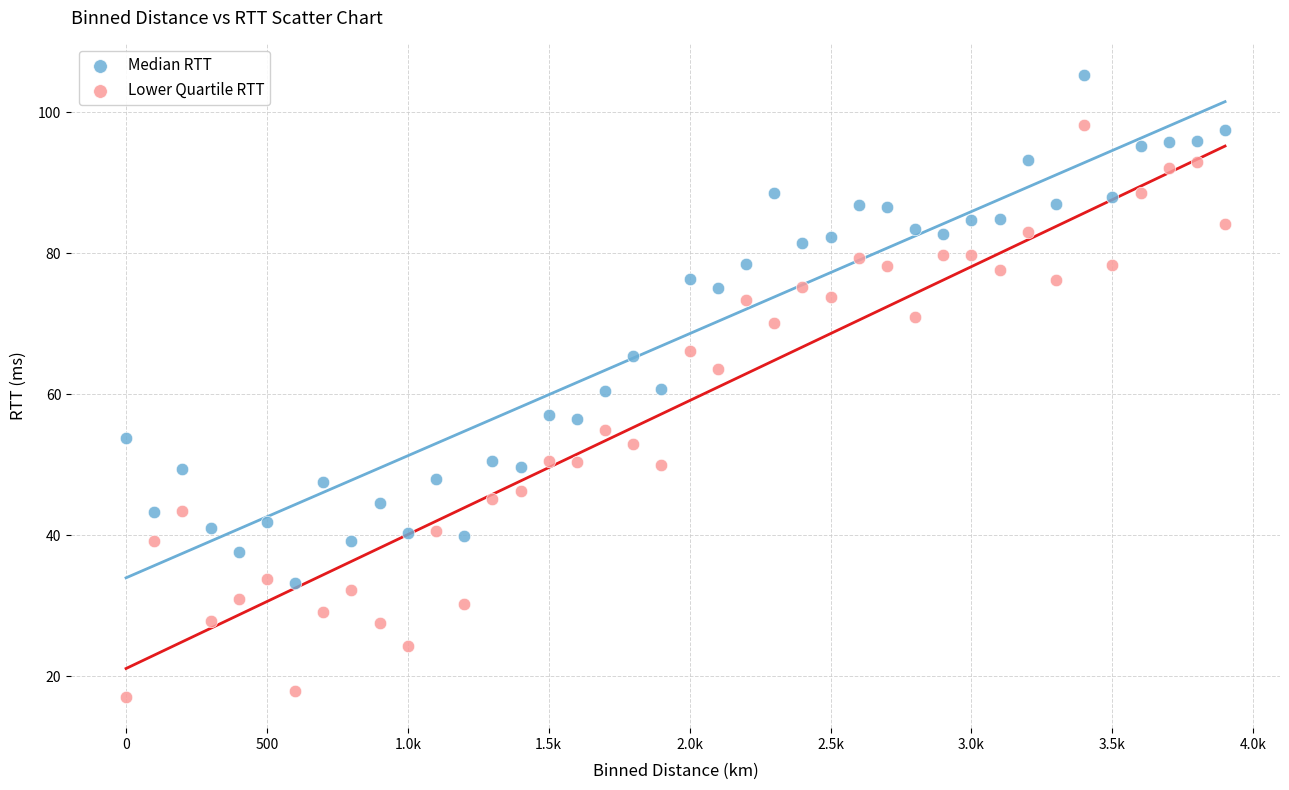

Across all data points, what is the range of X values (max minus min)?

3900.0